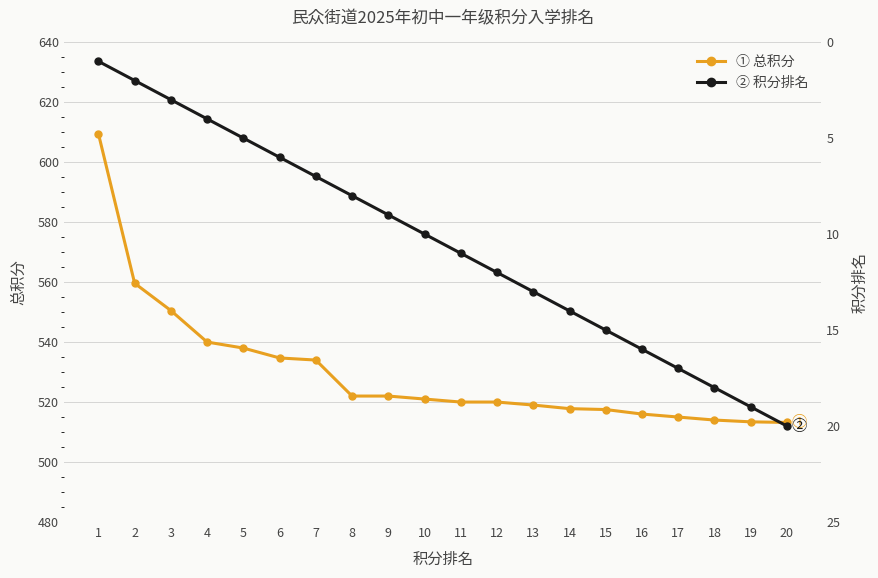

True or false: 积分排名 has more than 0 interior local peaks.

False